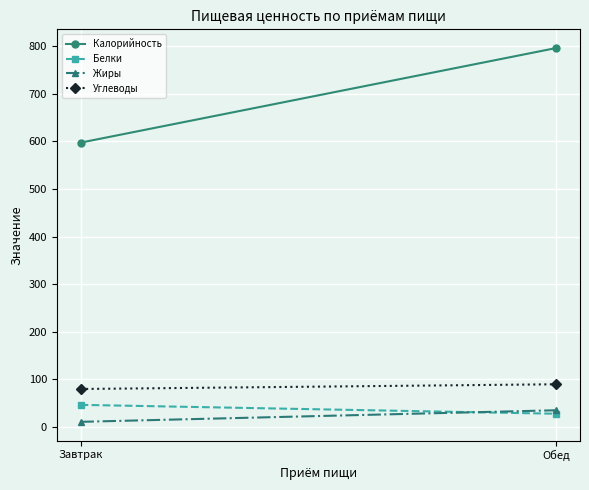

How many categories are shown in the chart?

2